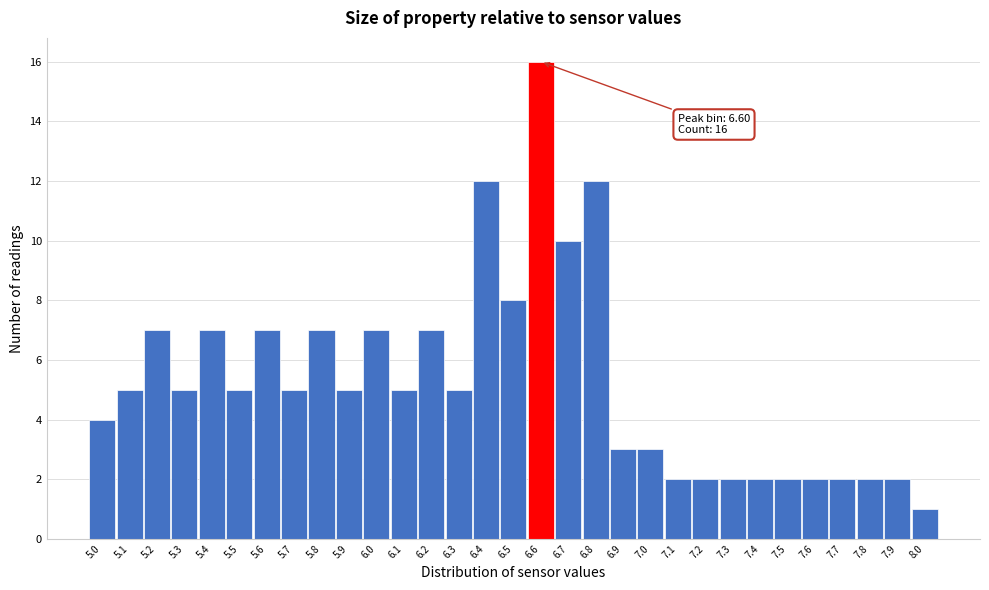

Over which range of the x-axis is the bar tallest?

6.55 to 6.65